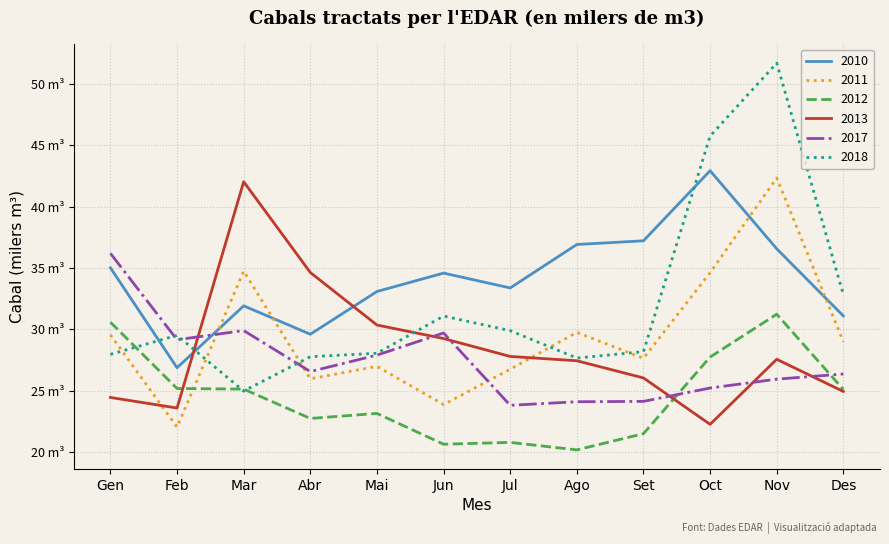

What are all the series names shown in the legend?

2010, 2011, 2012, 2013, 2017, 2018